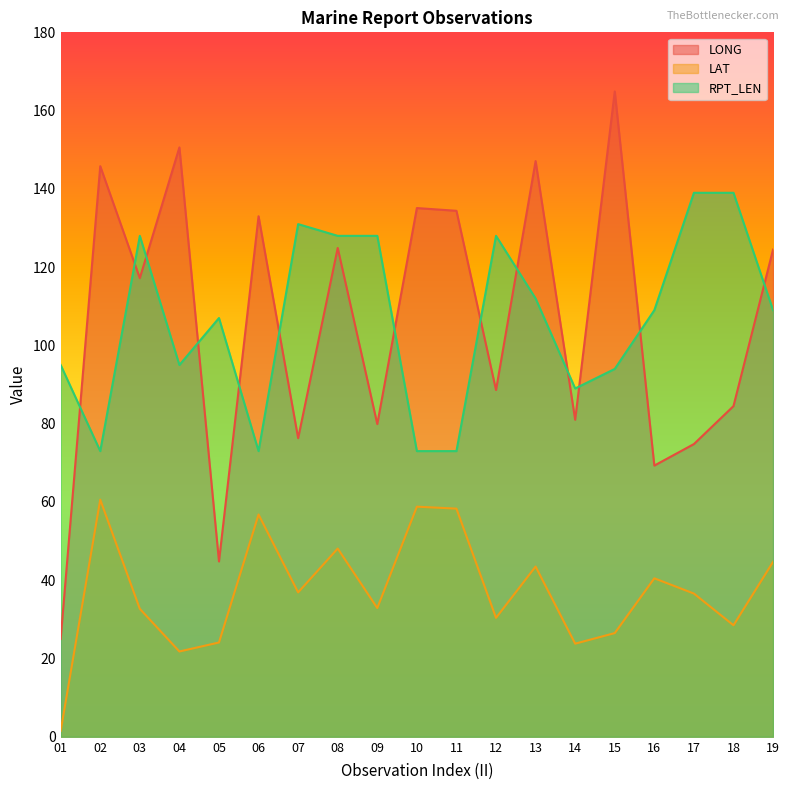

What is the value of the RPT_LEN point at the 2nd from the left?

73.0